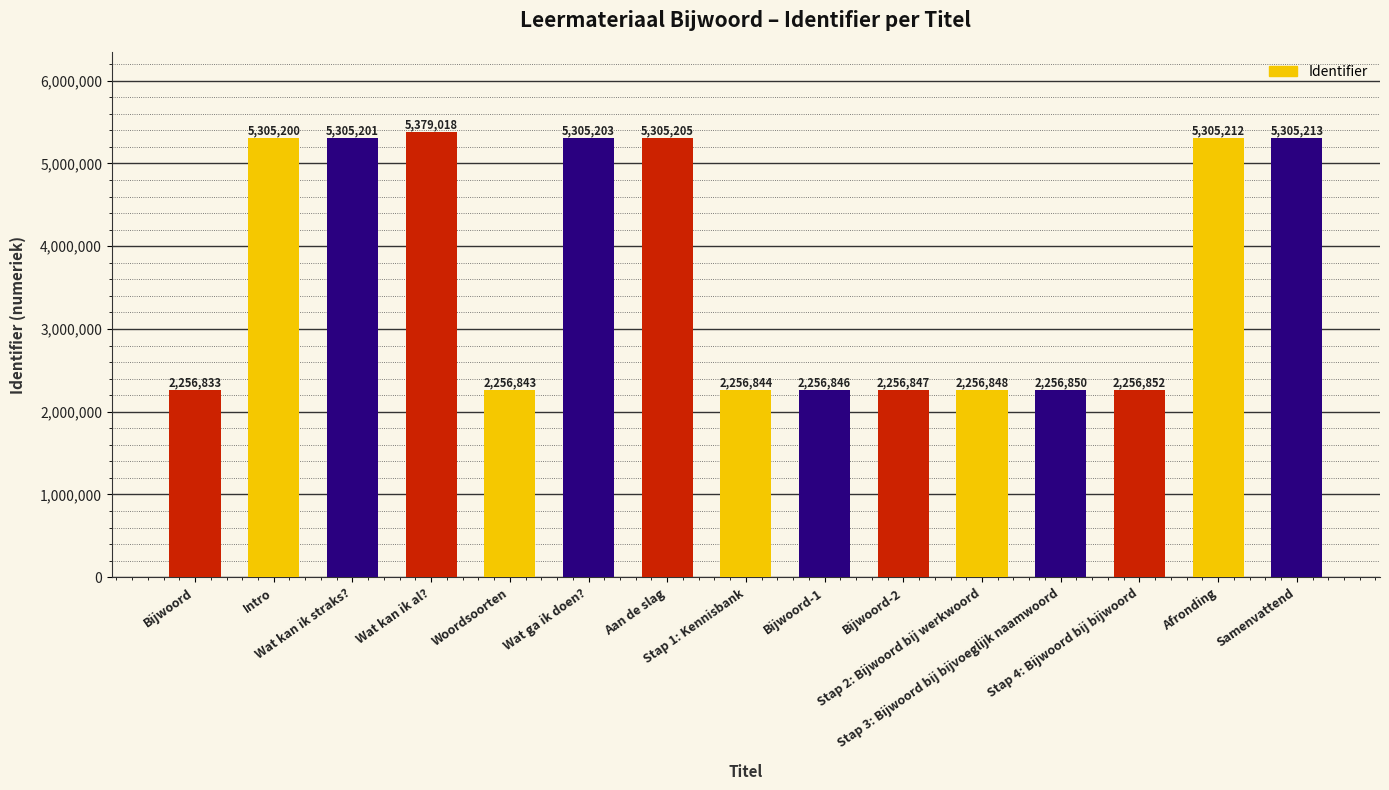

The value at Stap 4: Bijwoord bij bijwoord is 2256852. True or false?

True